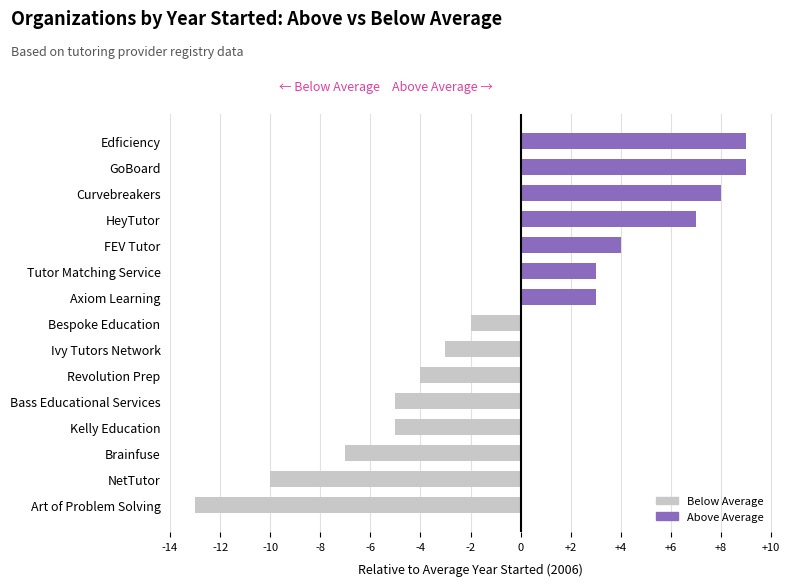

Reading left to right, what are all the values shown in this chart?

1996	1993	1999	2001	2001	2004	2009	2003	2009	2002	2013	2010	2015	2014	2015